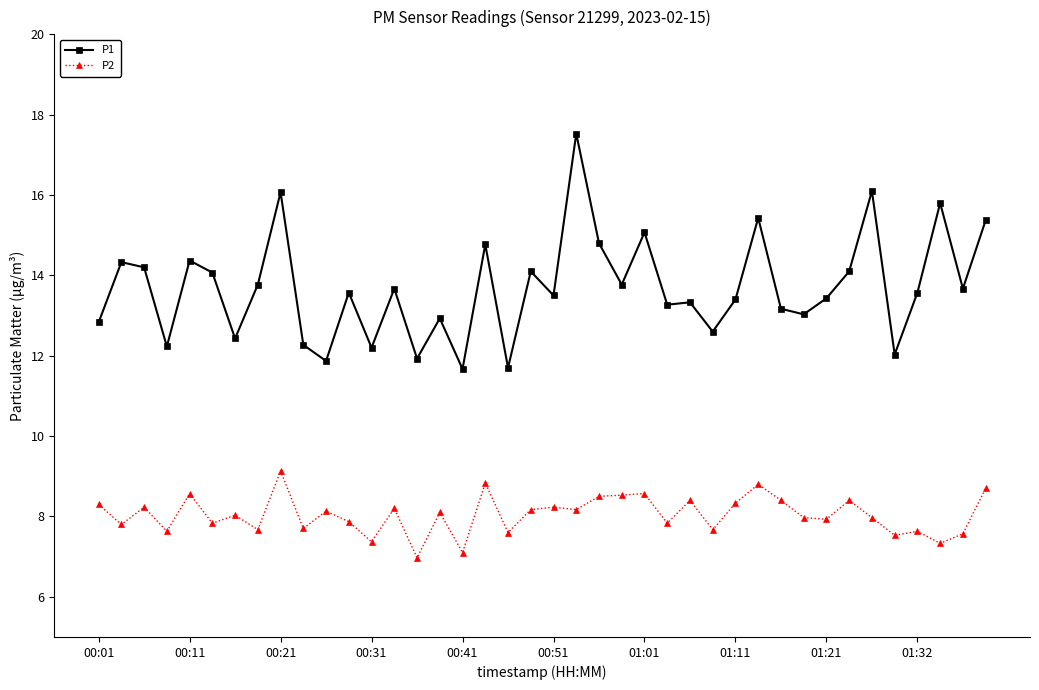

List the series in order of their peak value, lowest first.

P2, P1